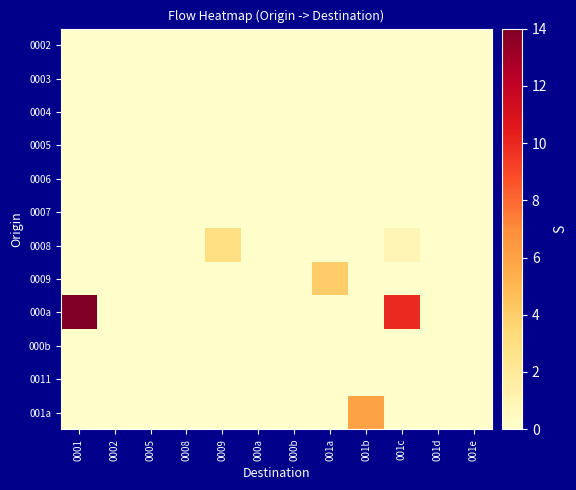

How many series are shown in this chart?

12